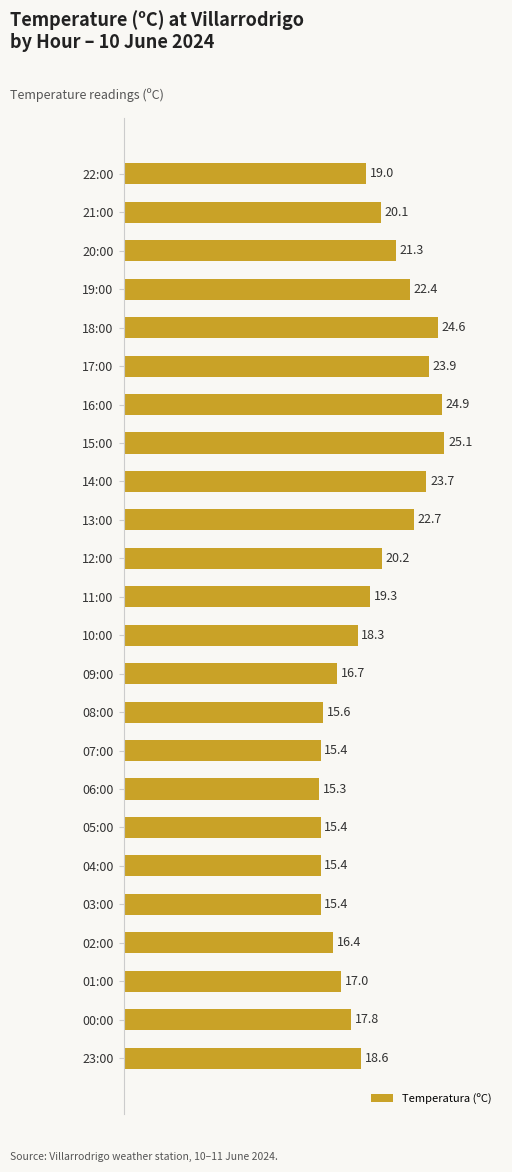

What is the average value?

19.4